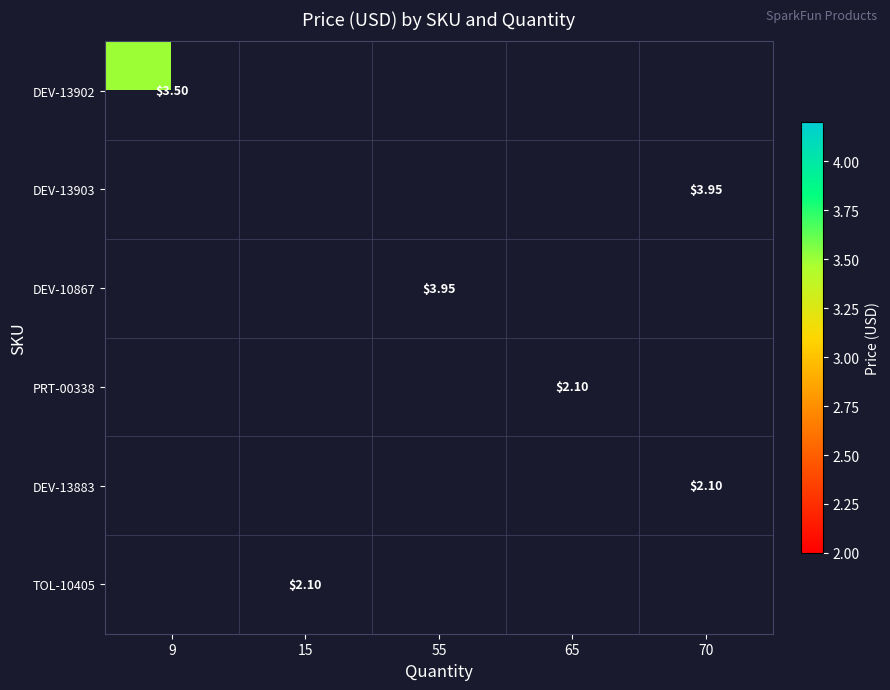

Which has a higher value, 15 or 65?

65